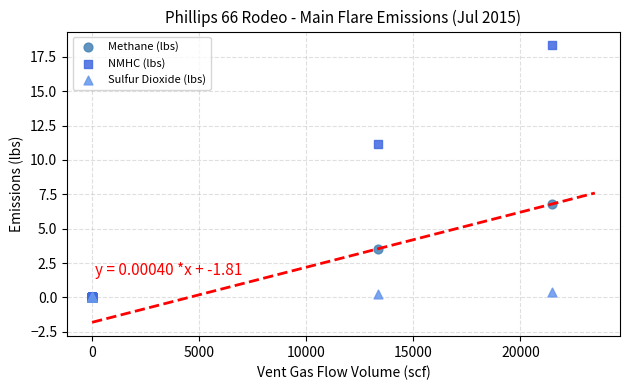

What are all the series names shown in the legend?

Methane (lbs), NMHC (lbs), Sulfur Dioxide (lbs)